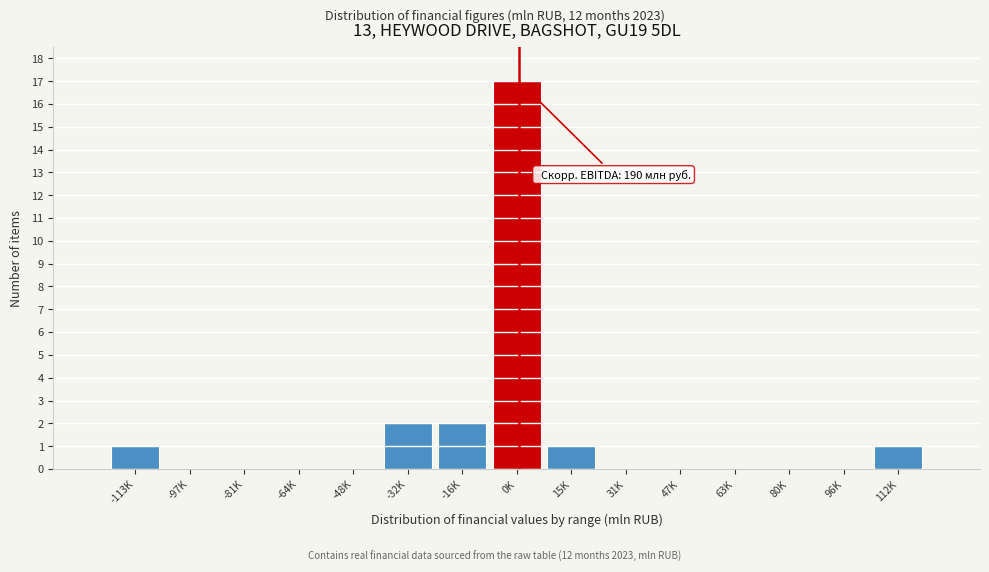

Reading left to right, transcribe all the data shown in this chart.

-113K=1	-97K=0	-81K=0	-64K=0	-48K=0	-32K=2	-16K=2	0K=17	15K=1	31K=0	47K=0	63K=0	80K=0	96K=0	112K=1